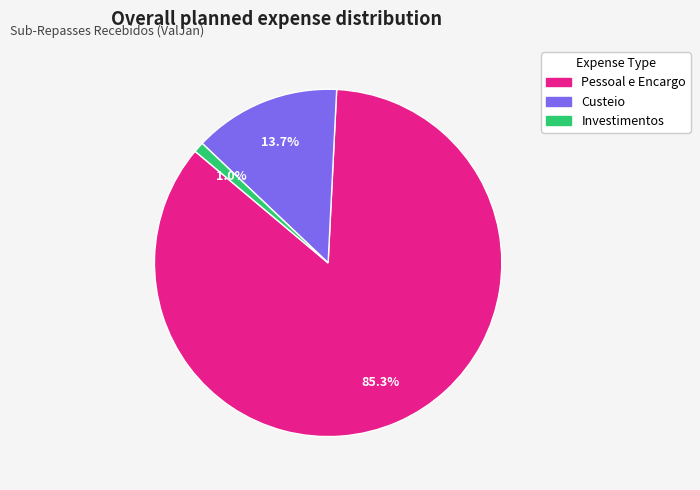

How many segments does this pie chart have?

3